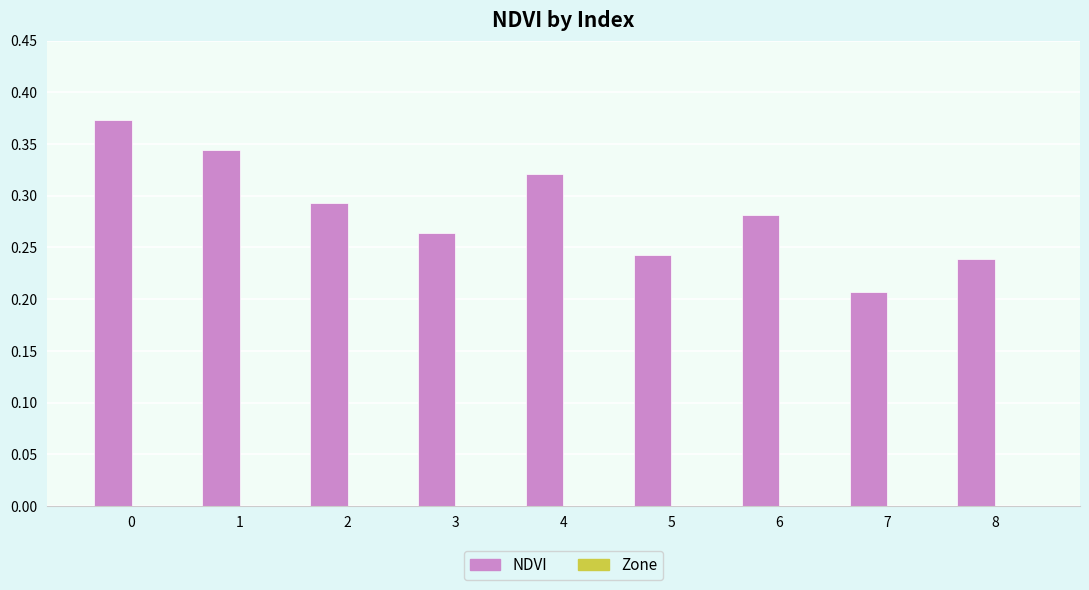

Are the bars horizontal?

No